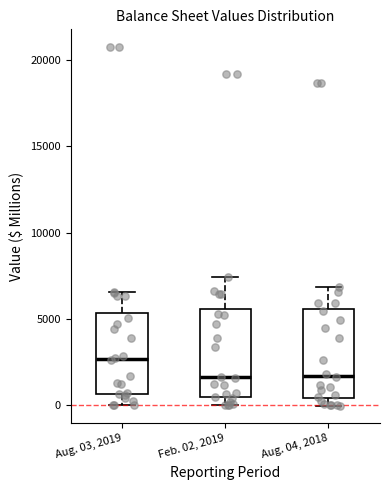

Reading left to right, read every box against the y-axis: the position of its median line, the range the box covers, and the ends of its whiskers. The values are not printed on the chart, so give them approximately, as read against the axis.

Aug. 03, 2019: median 2500, box 500 to 5500, whiskers 0 to 6500
Feb. 02, 2019: median 1500, box 500 to 5500, whiskers 0 to 7500
Aug. 04, 2018: median 1500, box 500 to 5500, whiskers 0 to 7000